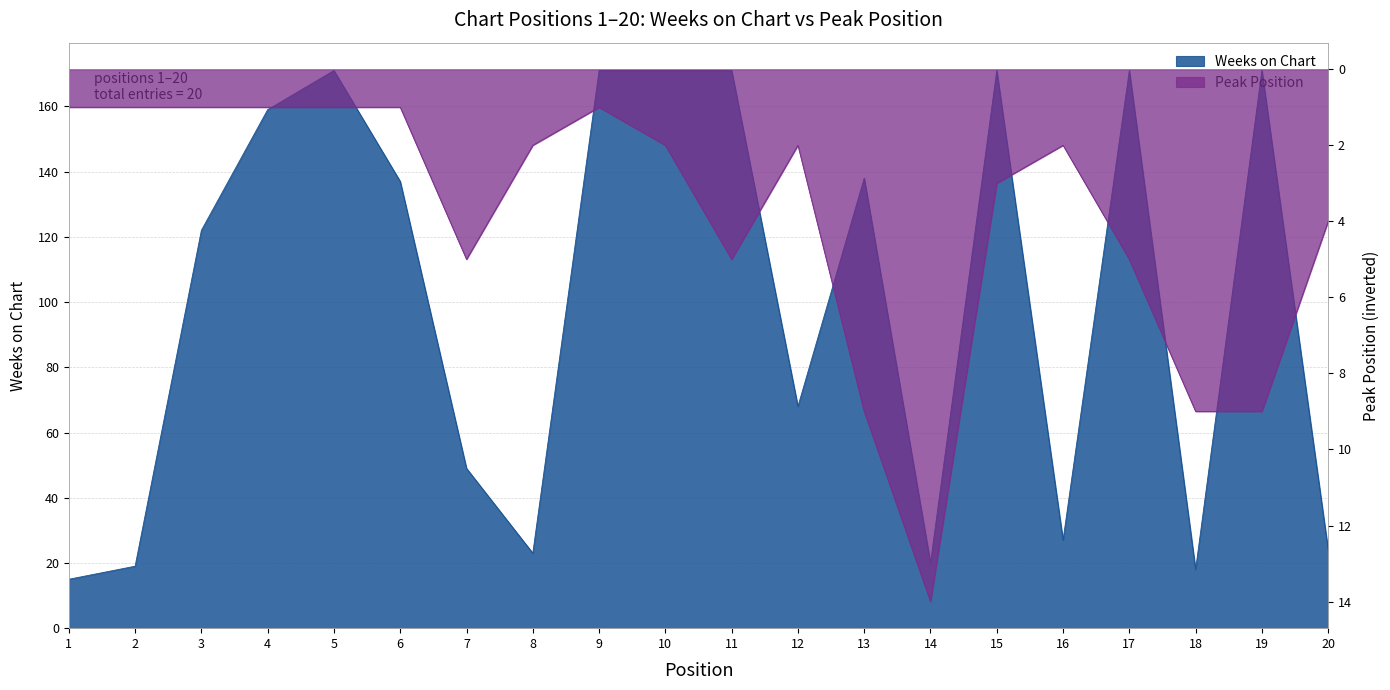

Is the value of Peak Position at 7 greater than the value of Weeks on Chart at 11?

No